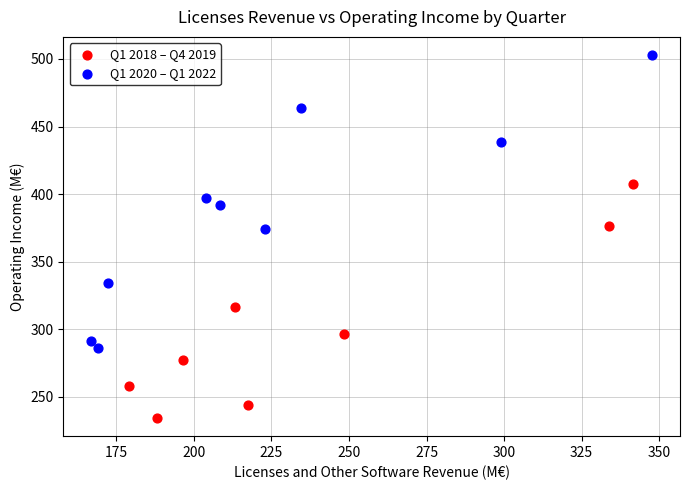

Which series contains the lowest Y value?

Q1 2018 – Q4 2019